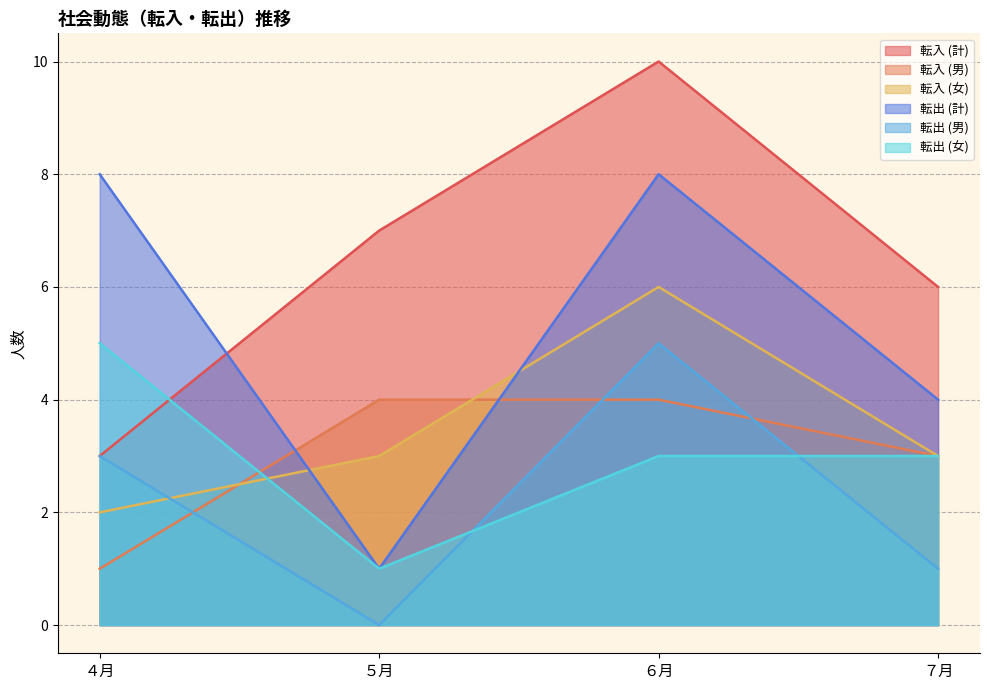

Does the chart display data point markers on the line(s)?

No